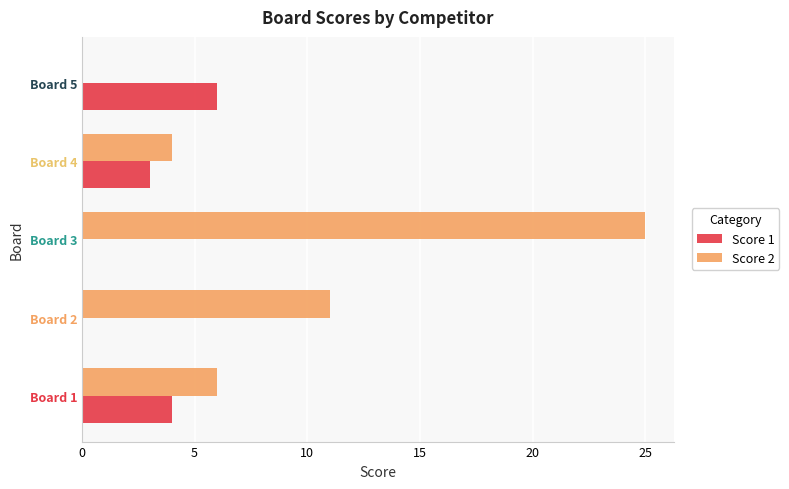

The value of Score 2 at Board 4 is 7. True or false?

False